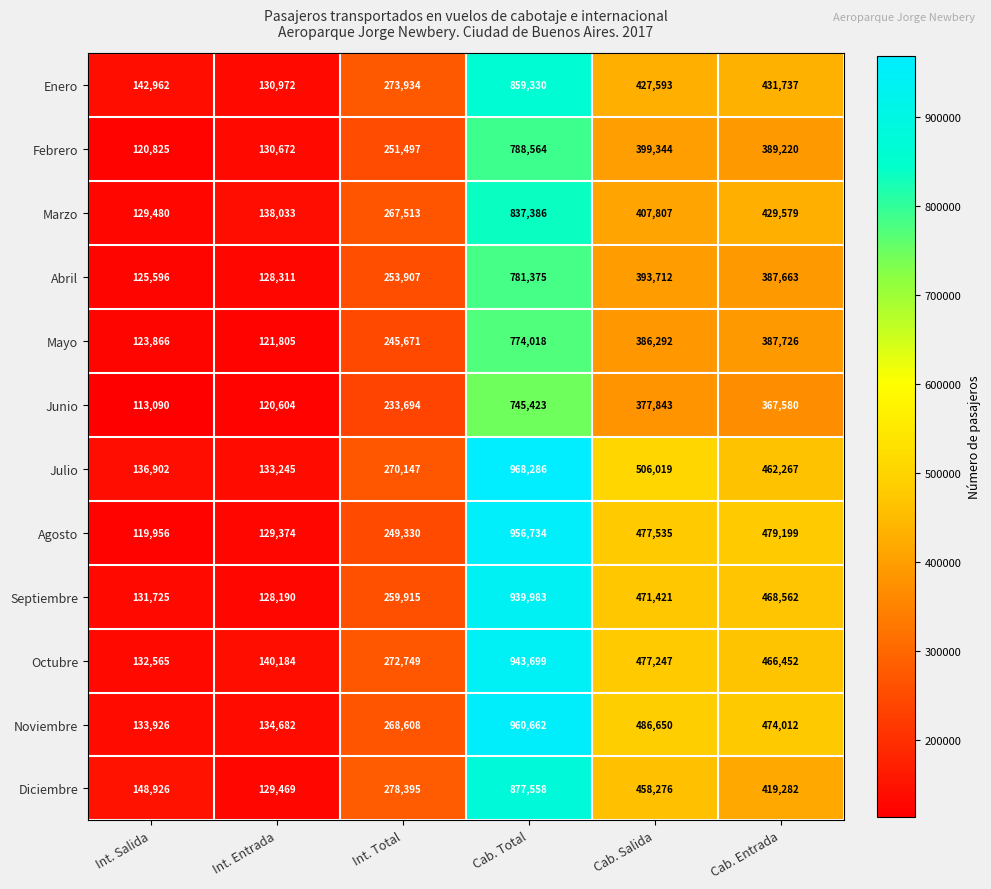

What is the highest value of the Mayo series?

774018